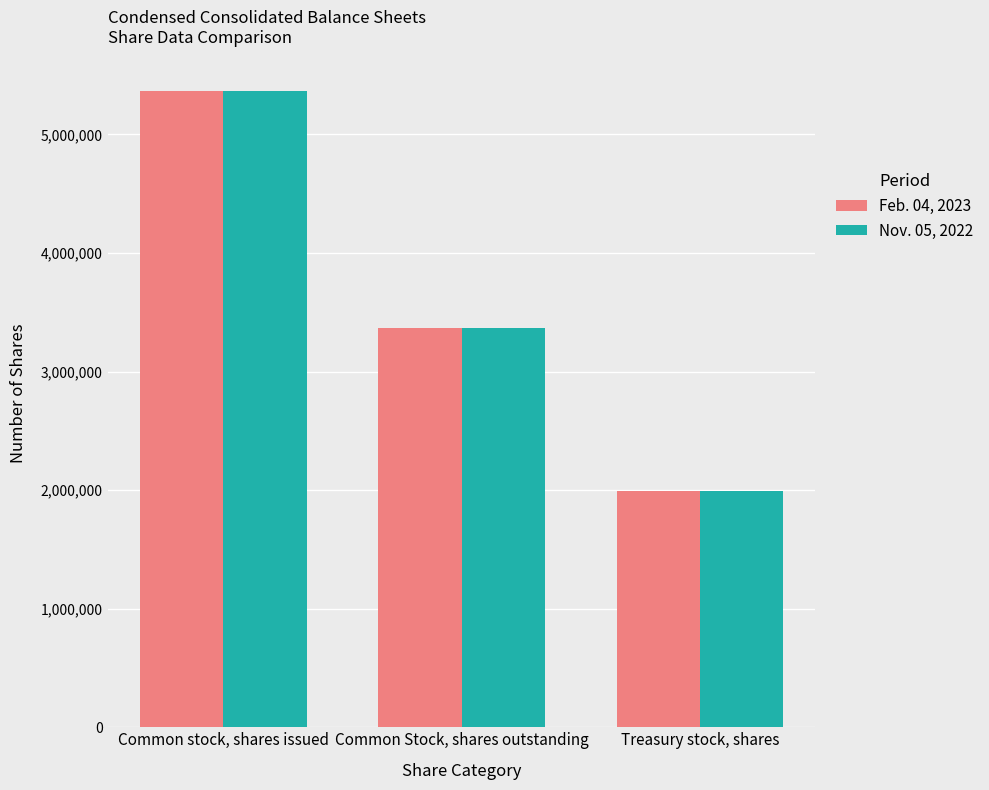

How many values in the Feb. 04, 2023 series are below 3370912?

1